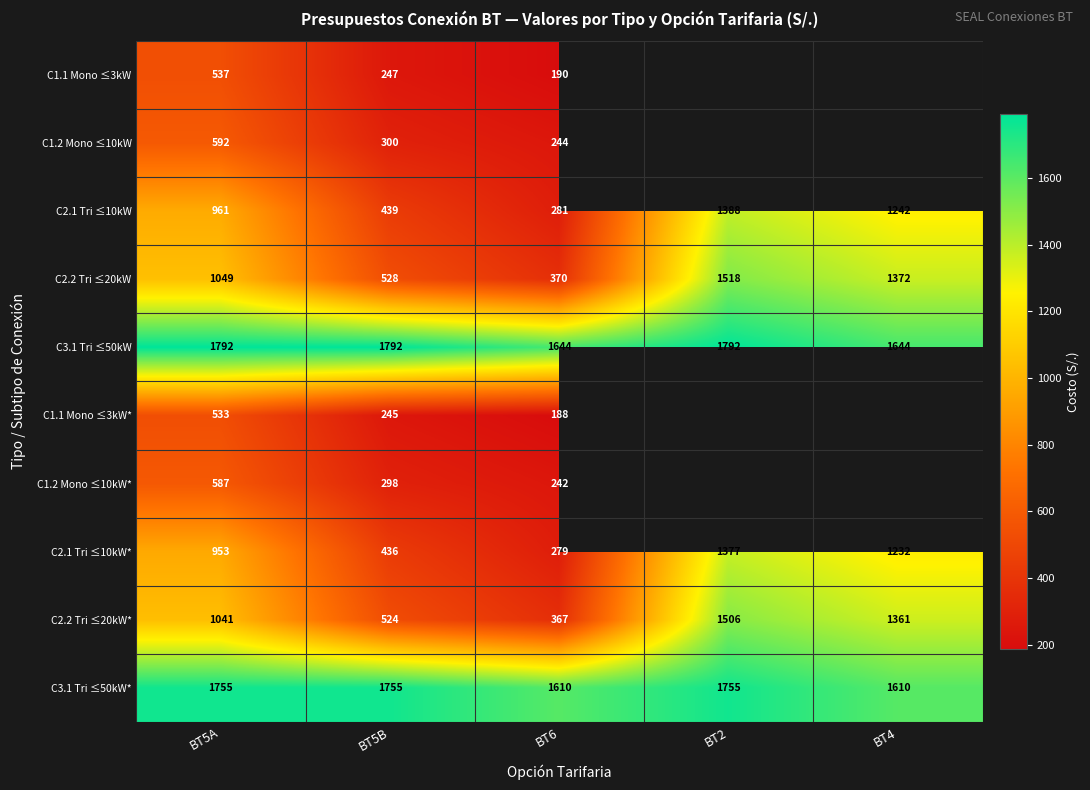

Rank the series at BT6 from highest to lowest value.

C3.1 Tri ≤50kW, C3.1 Tri ≤50kW*, C2.2 Tri ≤20kW, C2.2 Tri ≤20kW*, C2.1 Tri ≤10kW, C2.1 Tri ≤10kW*, C1.2 Mono ≤10kW, C1.2 Mono ≤10kW*, C1.1 Mono ≤3kW, C1.1 Mono ≤3kW*